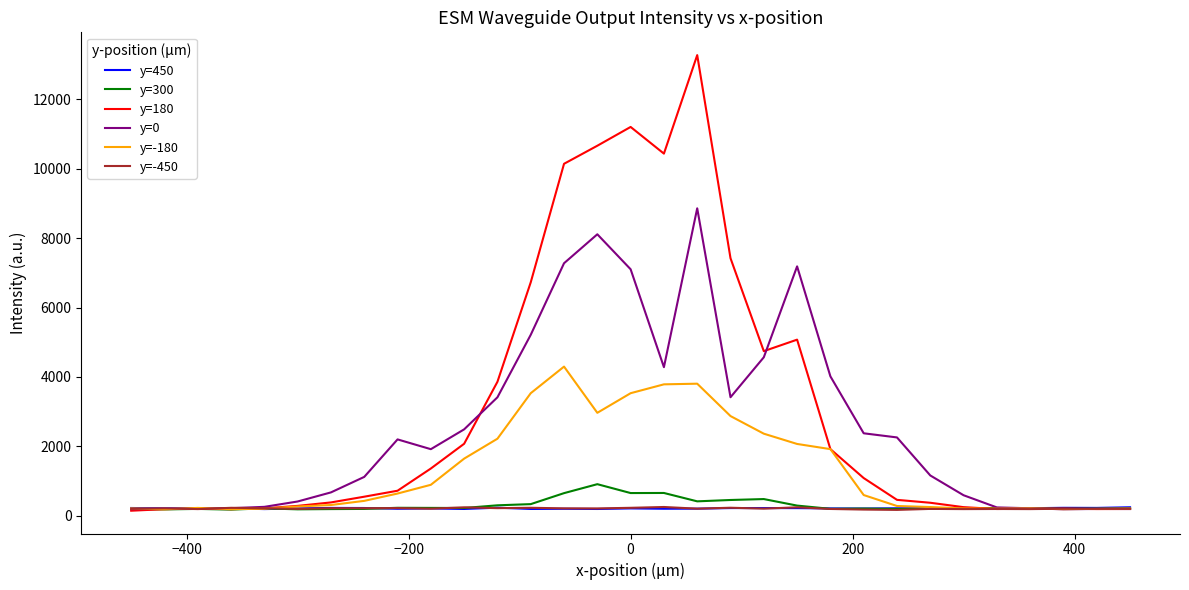

What is the greatest value displayed?

13270.9